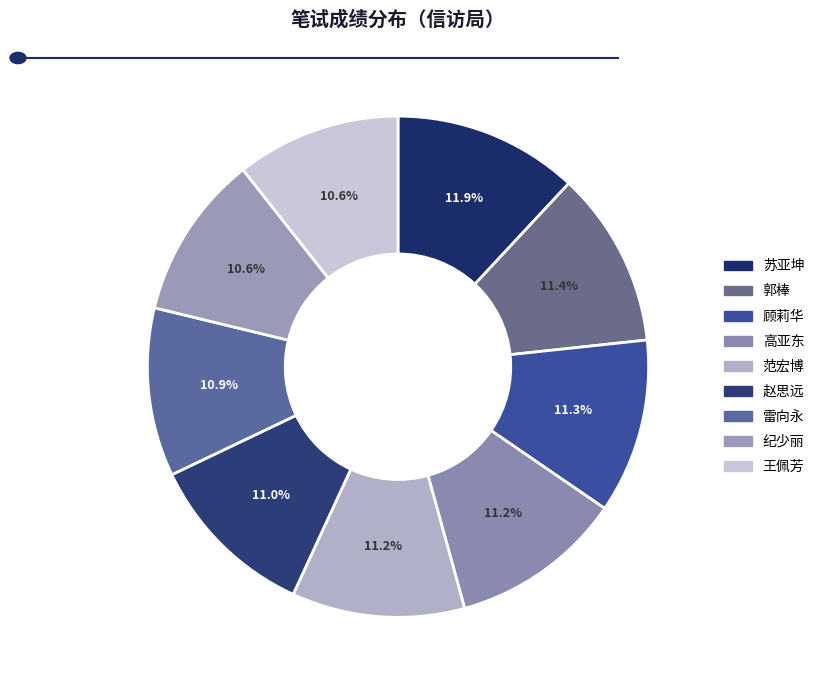

What is the smallest slice in the pie chart?

纪少丽